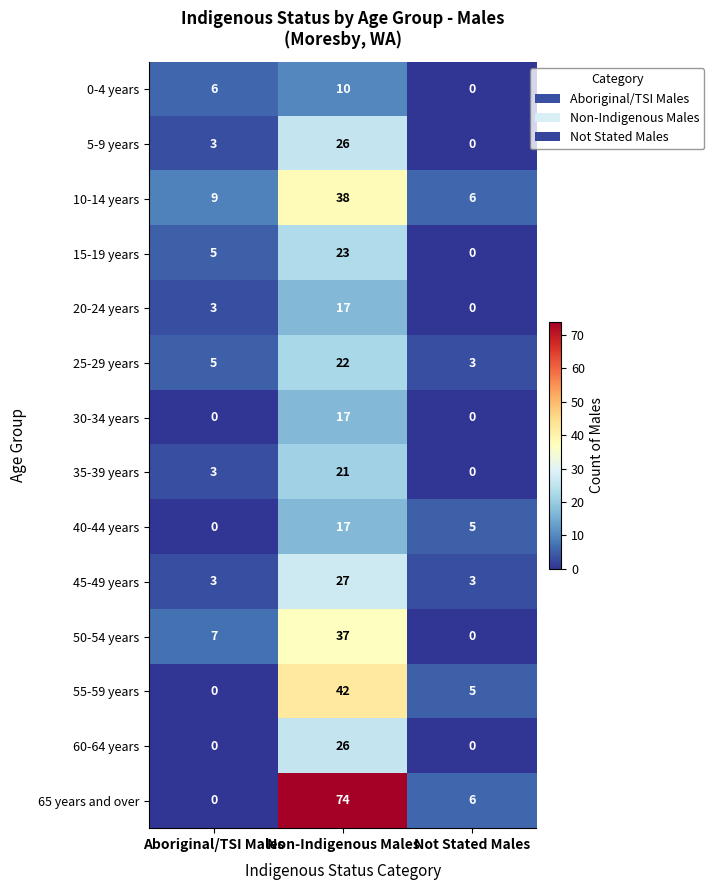

What is the average value of the 20-24 years series?

7